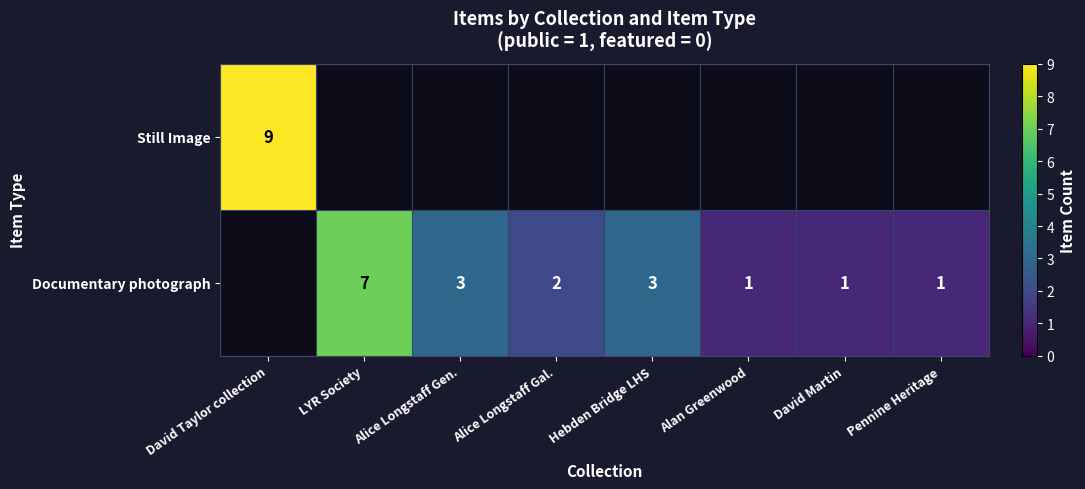

At how many categories does at least one series exceed 5?

2